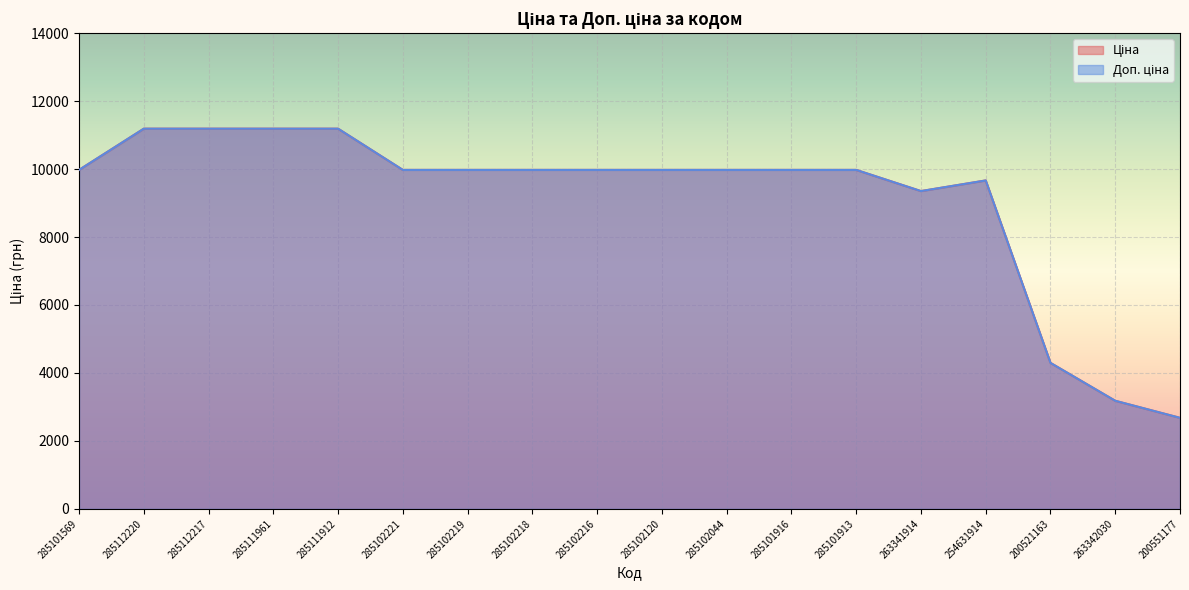

Does the chart display data point markers on the line(s)?

No